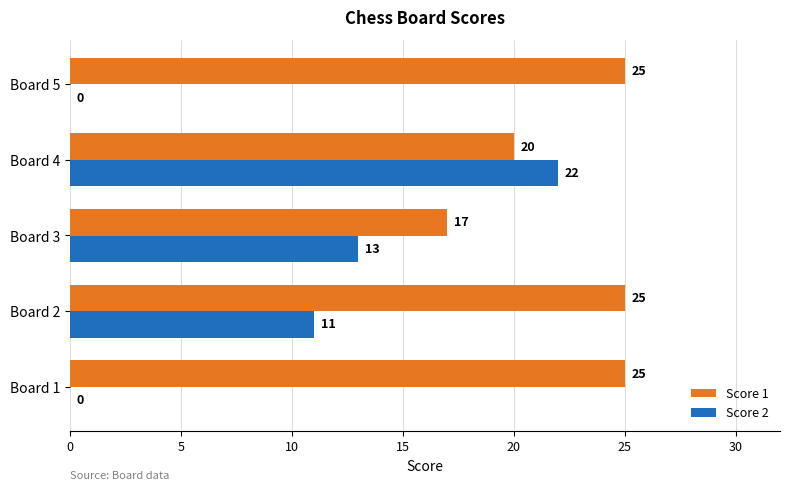

What is the maximum value shown in the chart?

25